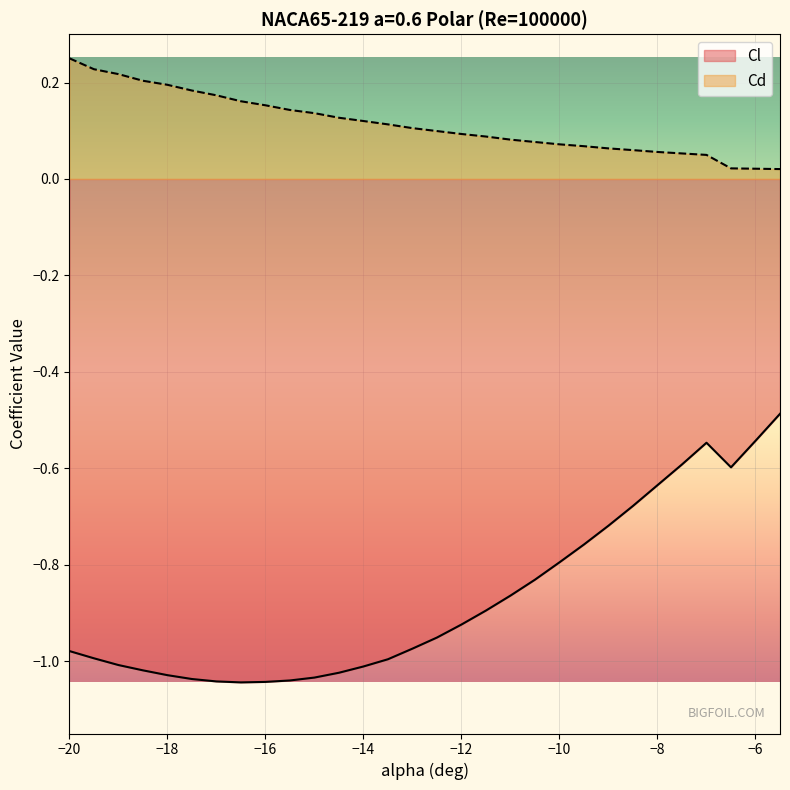

What is the average value of the Cl series?

-0.9